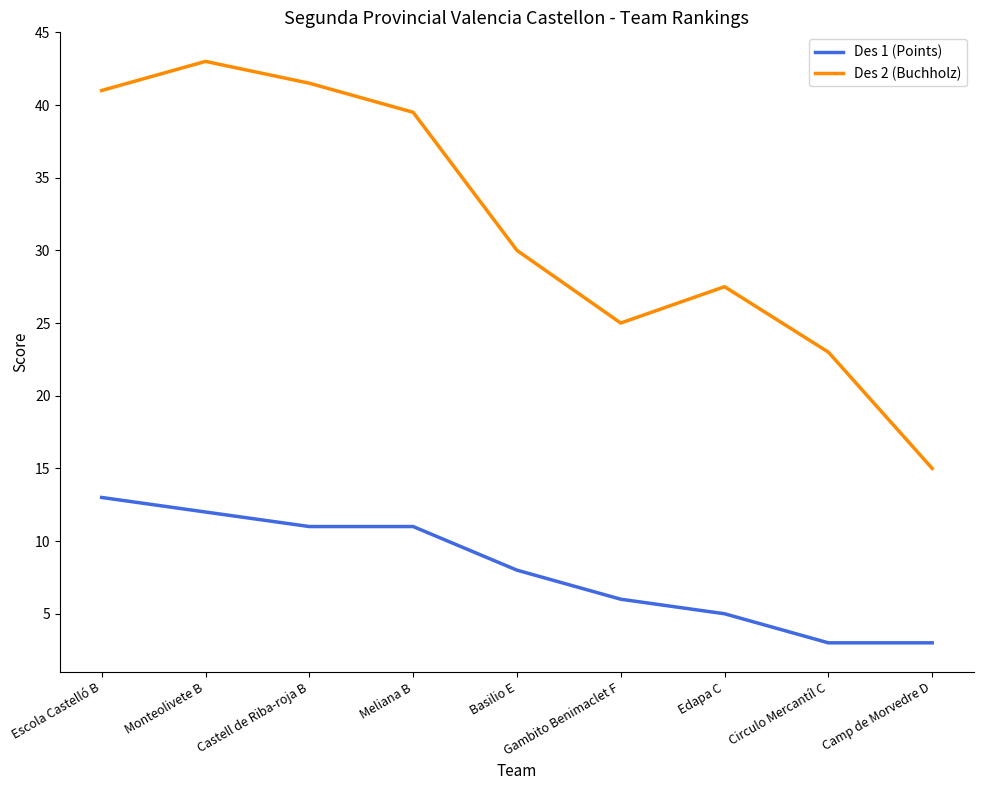

At which label does Des 2 (Buchholz) first exceed 30?

Escola Castelló B